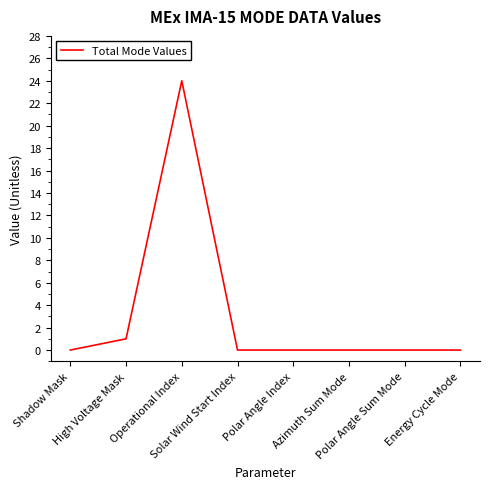

What is the difference between the second highest and second lowest values?

1